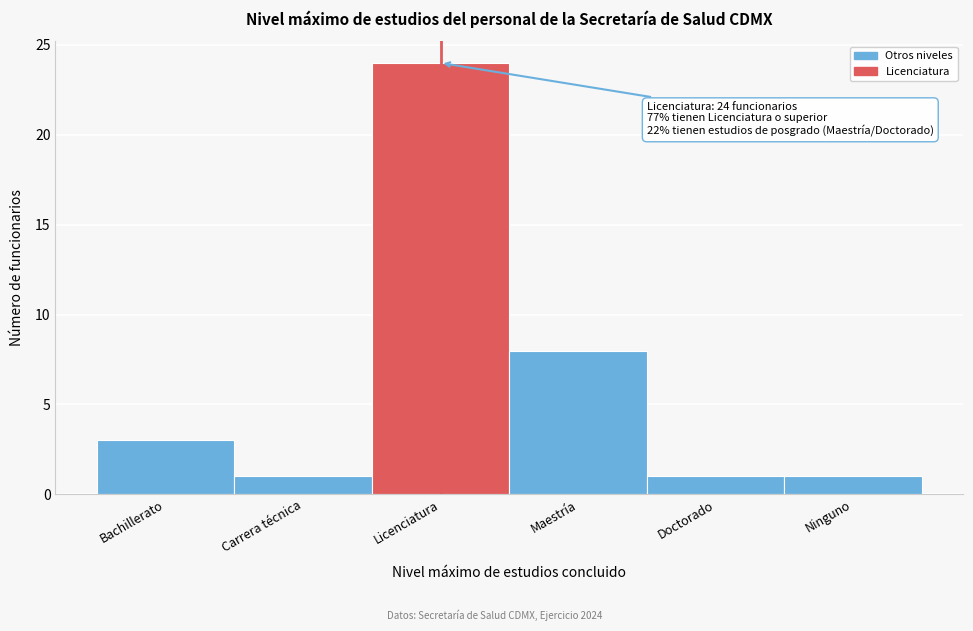

Reading right to left, what are all the values shown in this chart?

Ninguno=1	Doctorado=1	Maestría=8	Licenciatura=24	Carrera técnica=1	Bachillerato=3